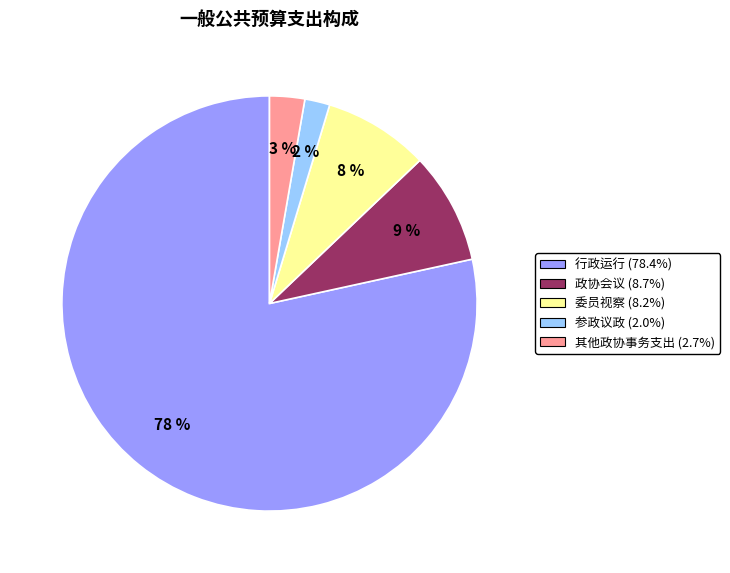

Which category has the smallest portion of the pie?

参政议政